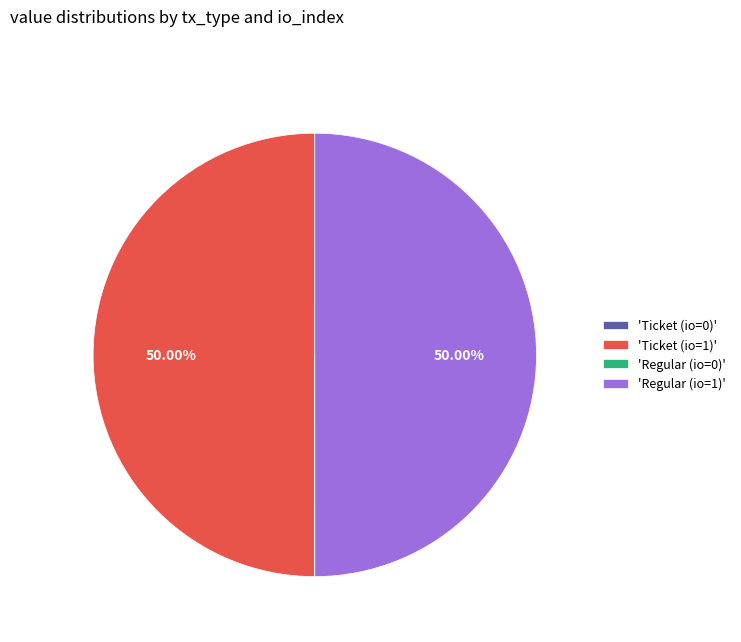

Do 'Regular (io=1)' and 'Ticket (io=1)' together represent more than half of the pie?

Yes